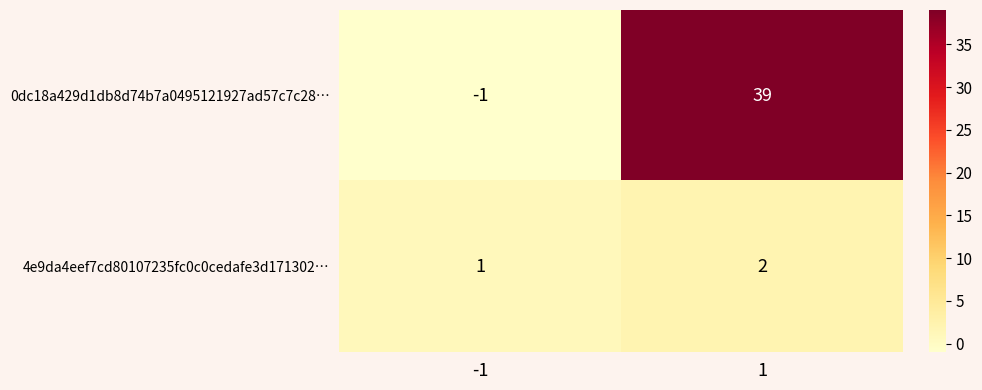

True or false: 4e9da4eef7cd80107235fc0c0cedafe3d171302… has a value of 2 at -1.

False